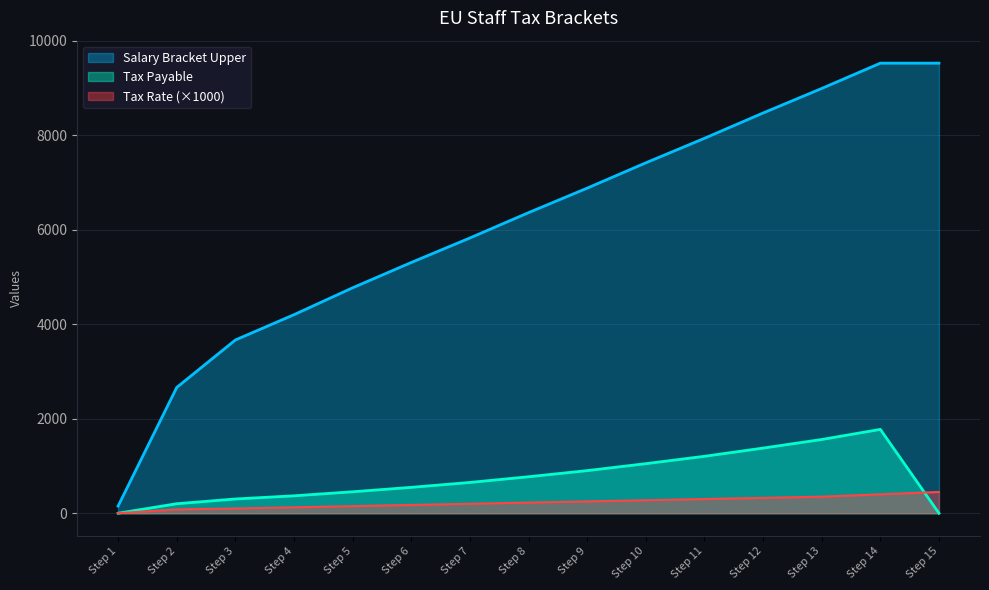

True or false: Tax Rate has a value of 350.0 at Step 13.

True